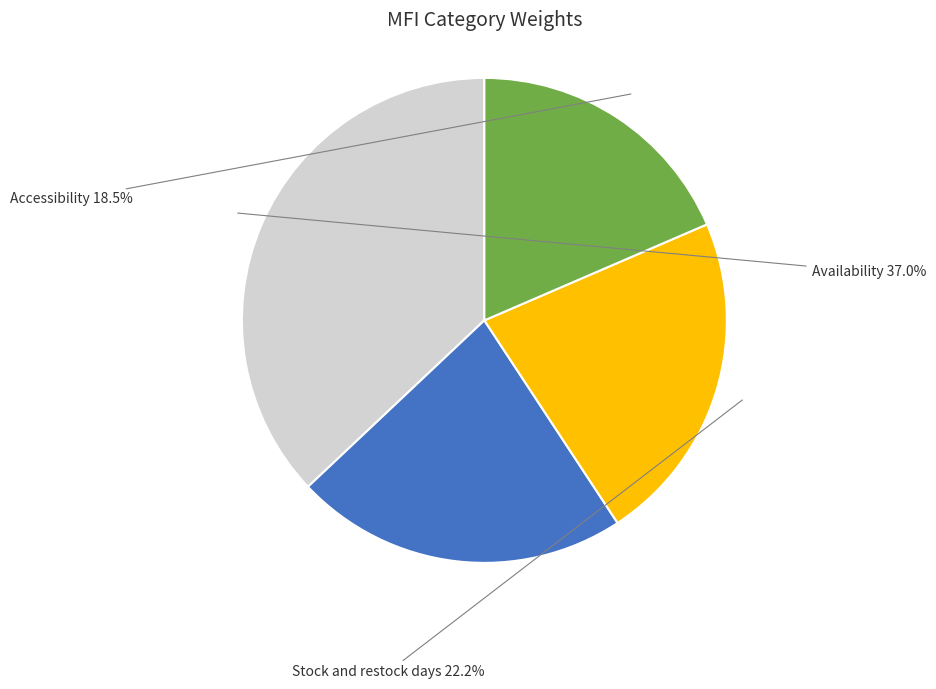

Does any single category account for the majority?

No